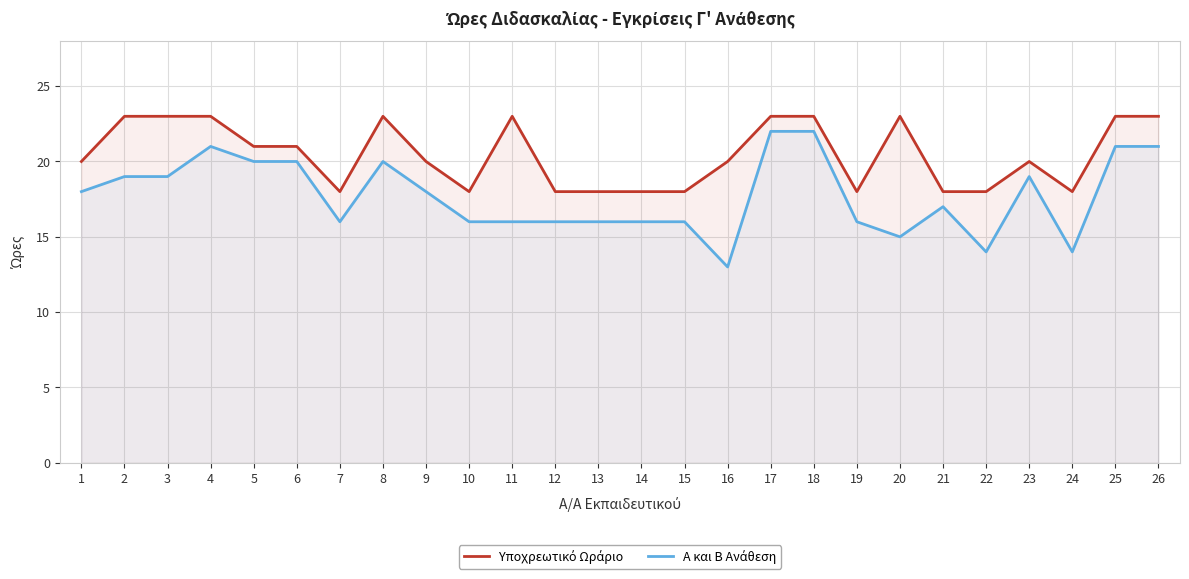

What is the difference between the maximum and minimum values in the Υποχρεωτικό Ωράριο series?

5